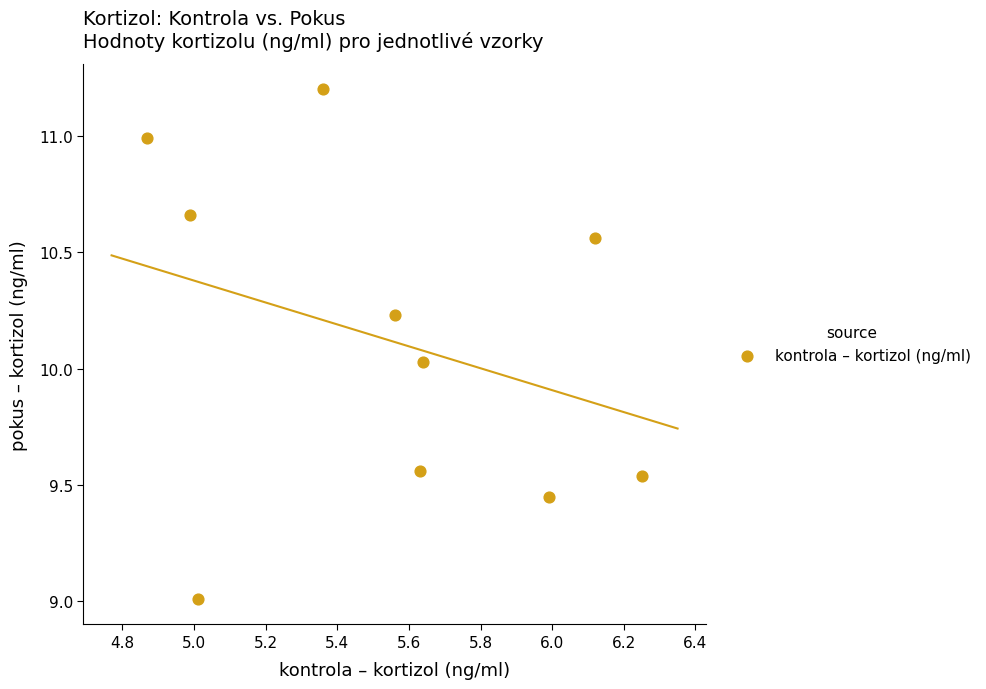

What is the range of Y values (max minus min)?

2.2